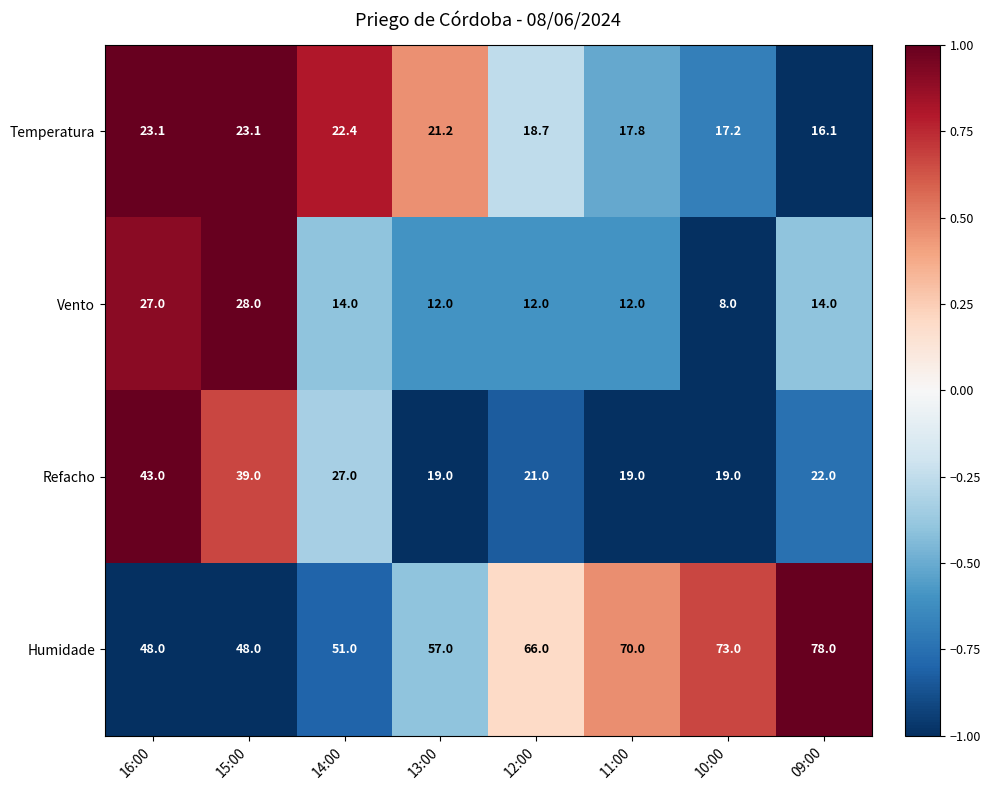

How many series are shown in this chart?

4